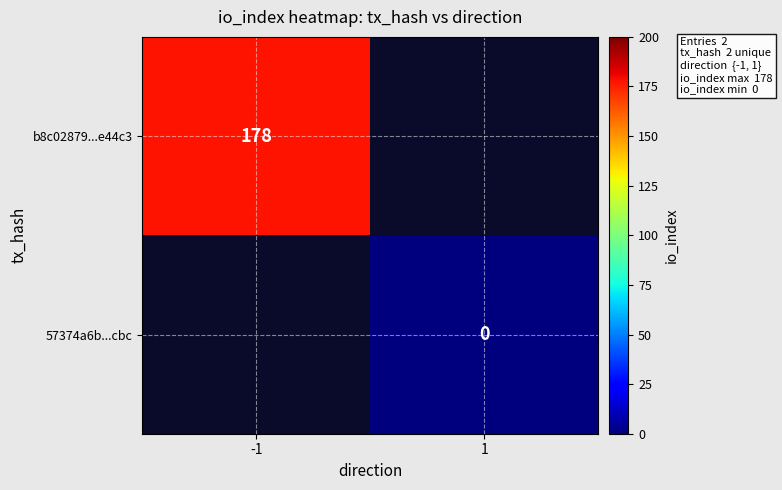

Is the value of b8c02879...e44c3 at -1 greater than the value of 57374a6b...cbc at 1?

Yes